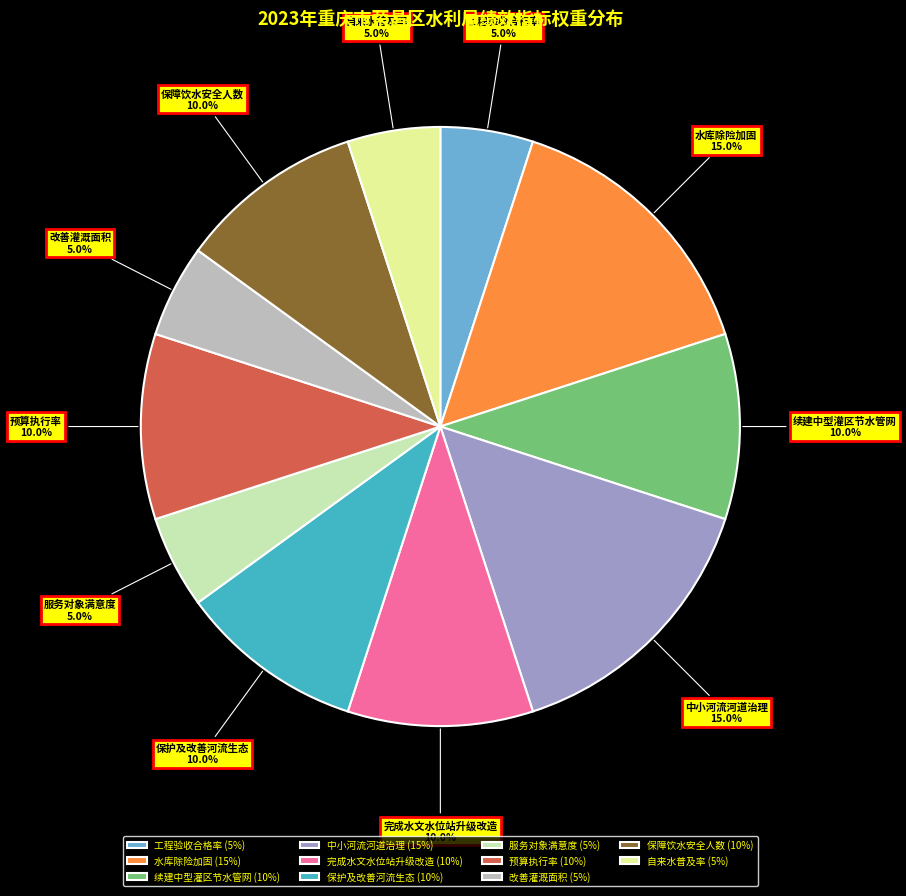

To the nearest percent, what is the combined percentage of 改善灌溉面积 and 自来水普及率?

10%